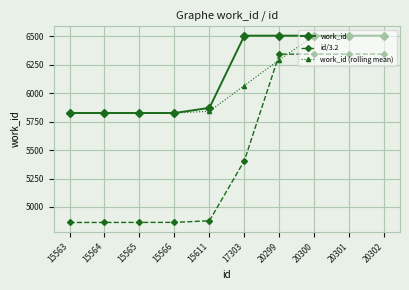

What is the difference between the maximum and second lowest values in the id/3.2 series?

1480.6